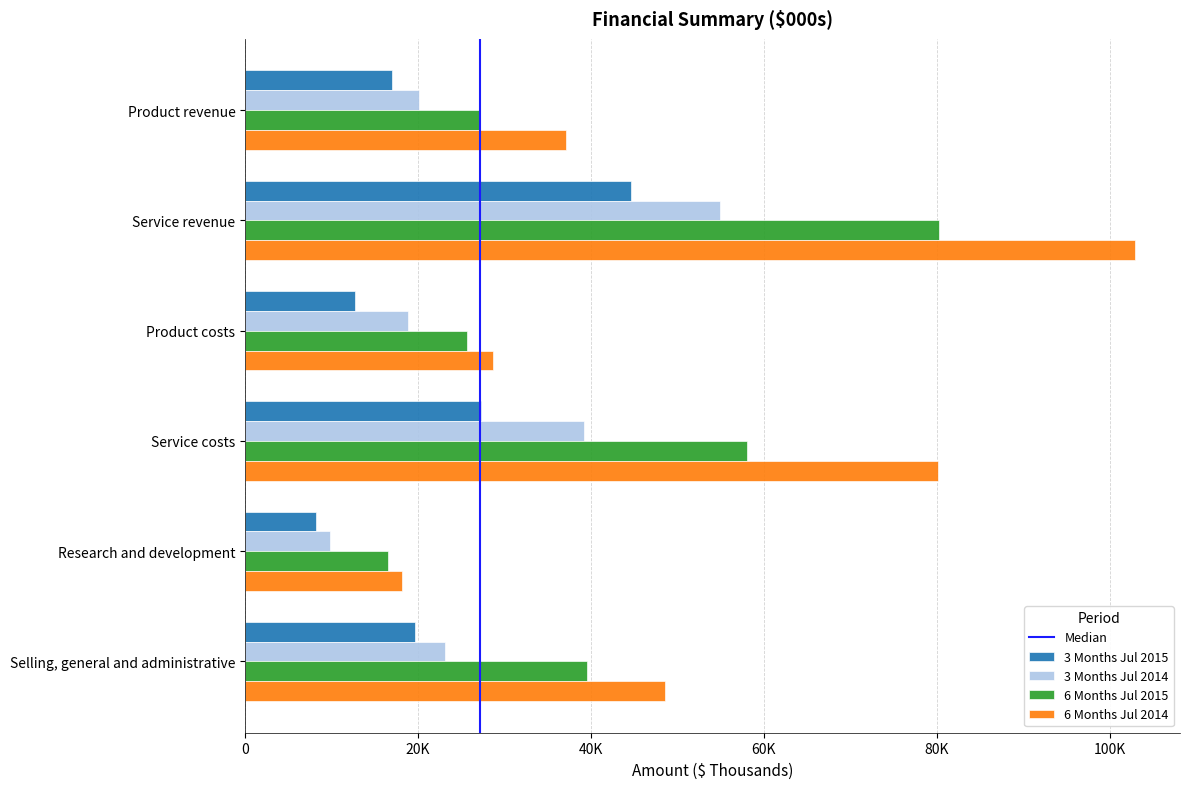

Which series has the widest spread of values?

6 Months Jul 2014